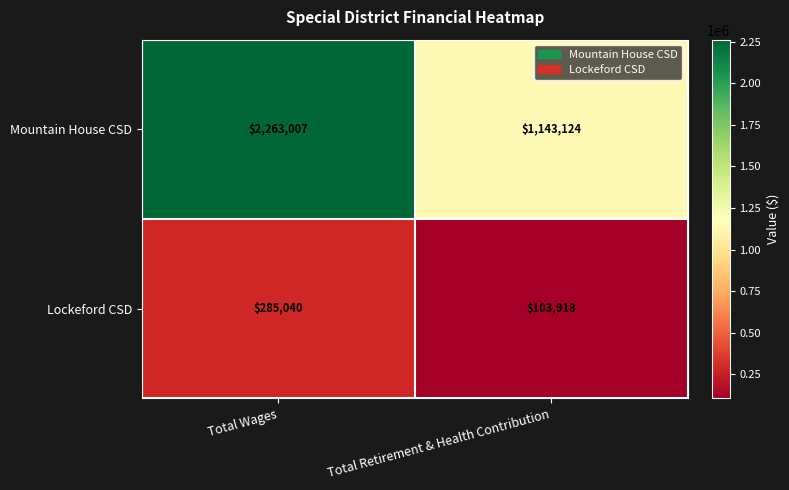

The value of Lockeford CSD at Total Retirement & Health Contribution is 103918. True or false?

True